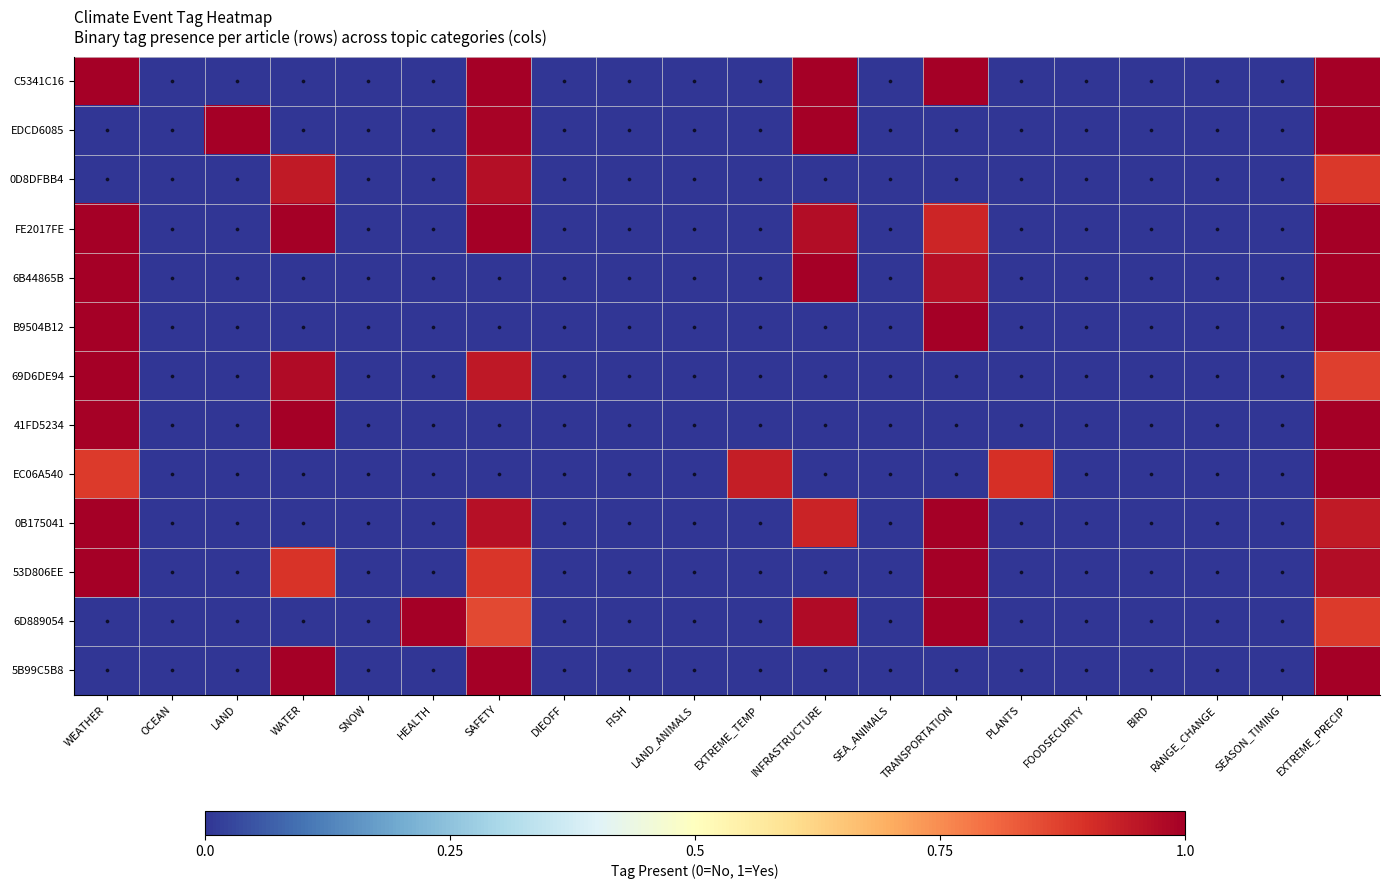

Is it true that 5B99C5B8 equals 0.0 at SEASON_TIMING?

True